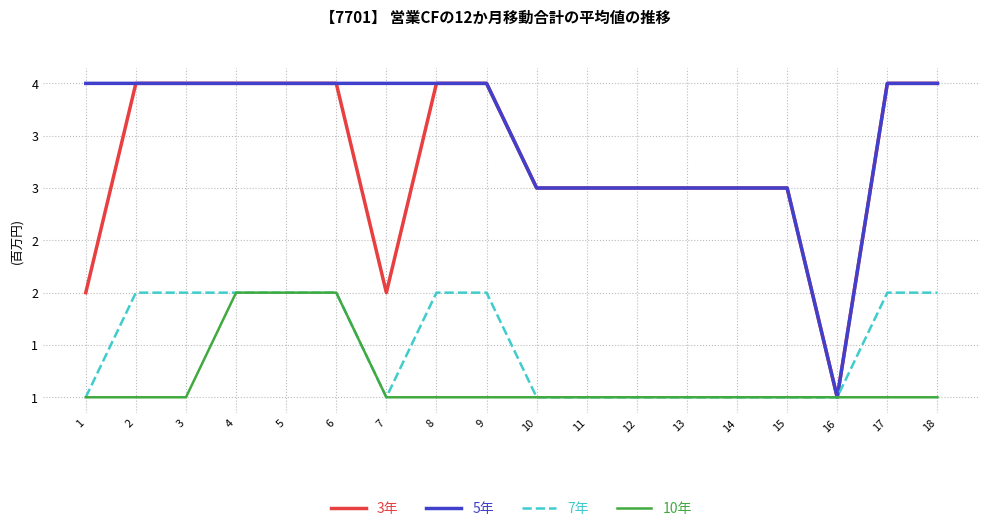

True or false: 5年 has a value of 6 at 7.

False